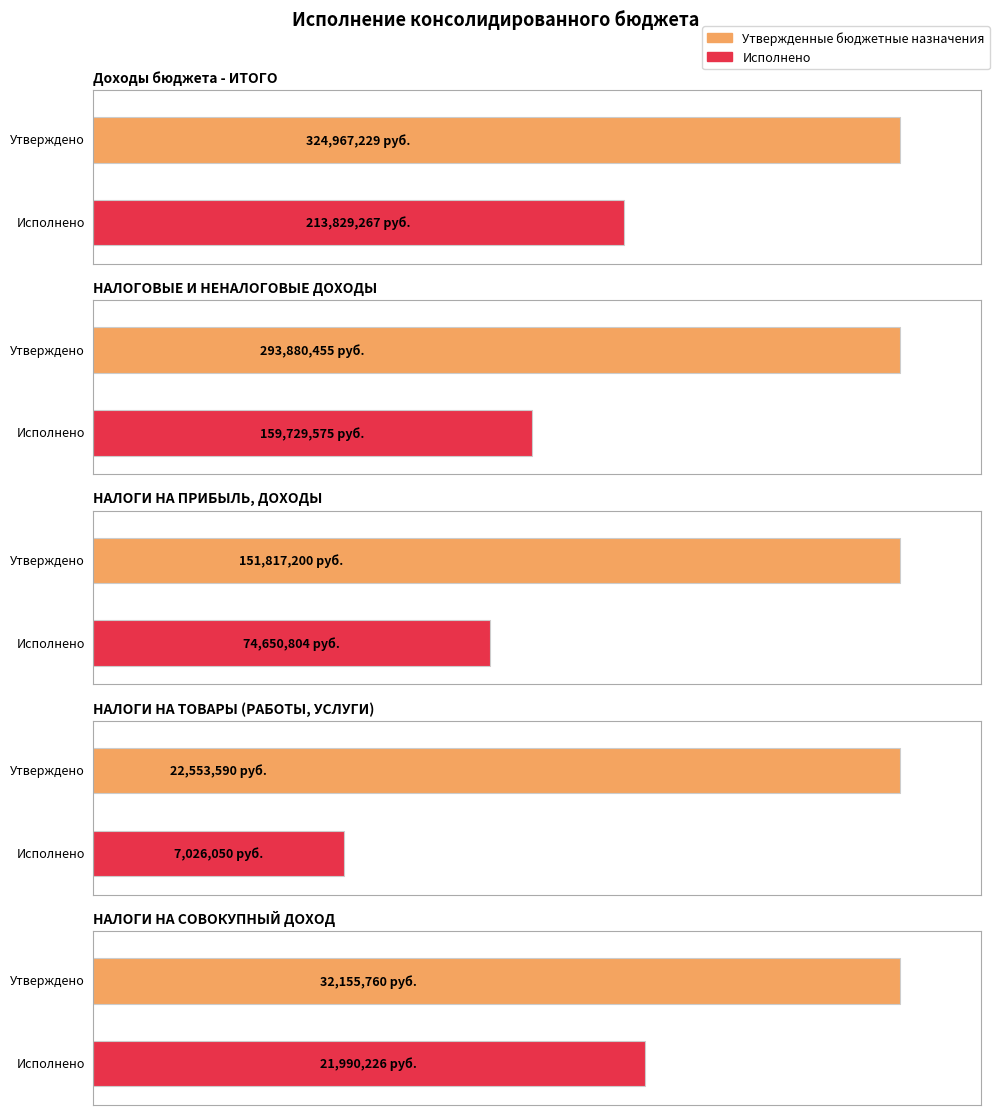

Are the bars grouped side by side (vs. stacked)?

Yes